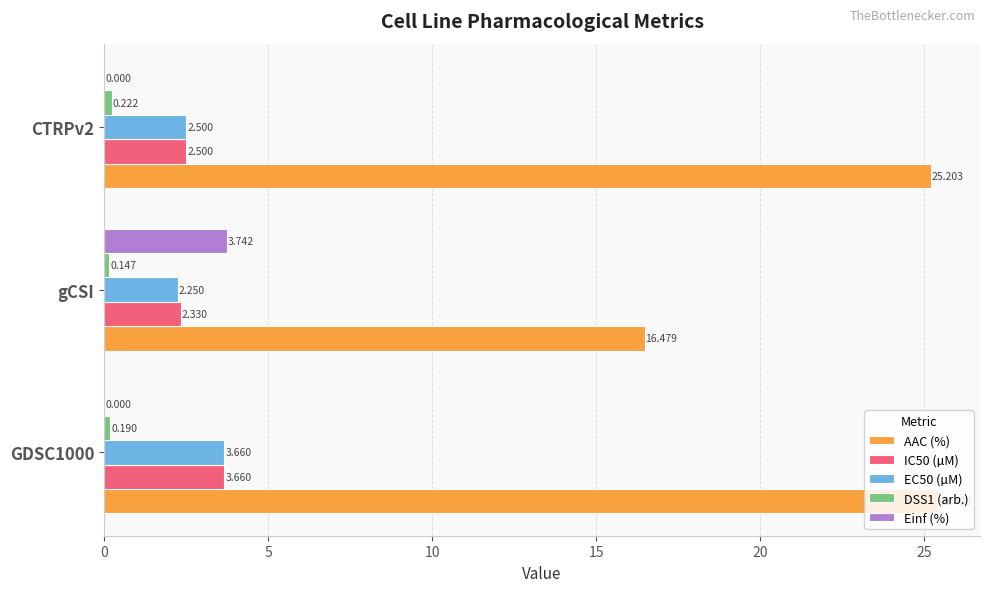

How many EC50 (µM) values are between 2 and 3?

2